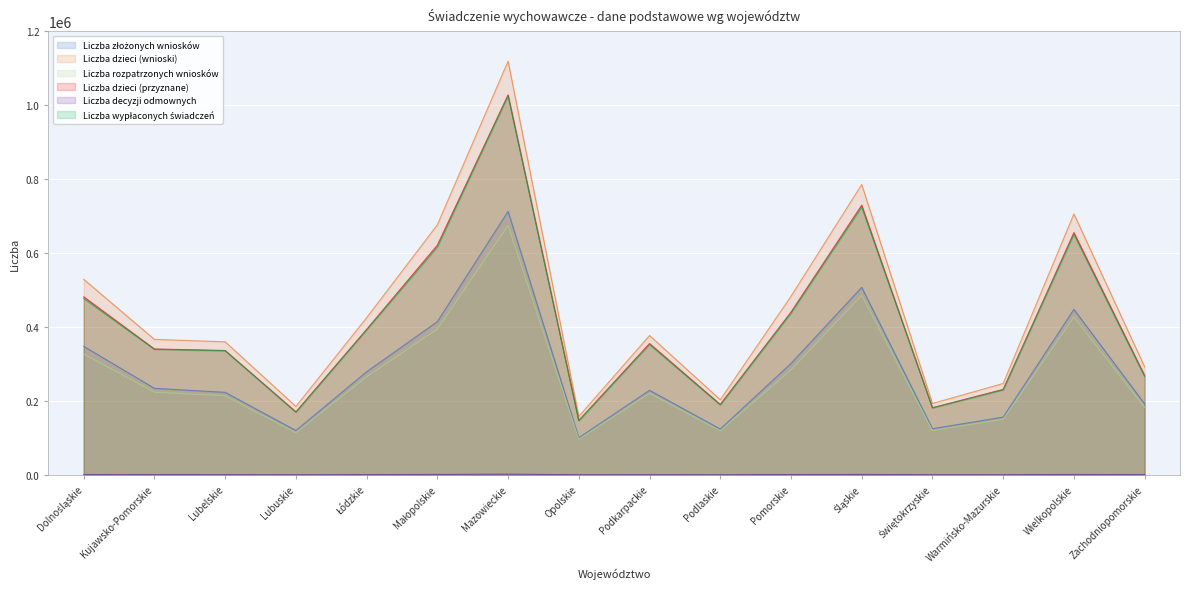

What is the sum of the Liczba dzieci (przyznane) values at Warmińsko-Mazurskie and Opolskie?

378505